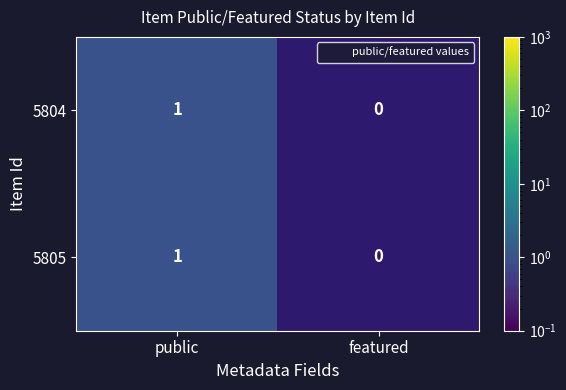

What is the maximum value for 5804?

1